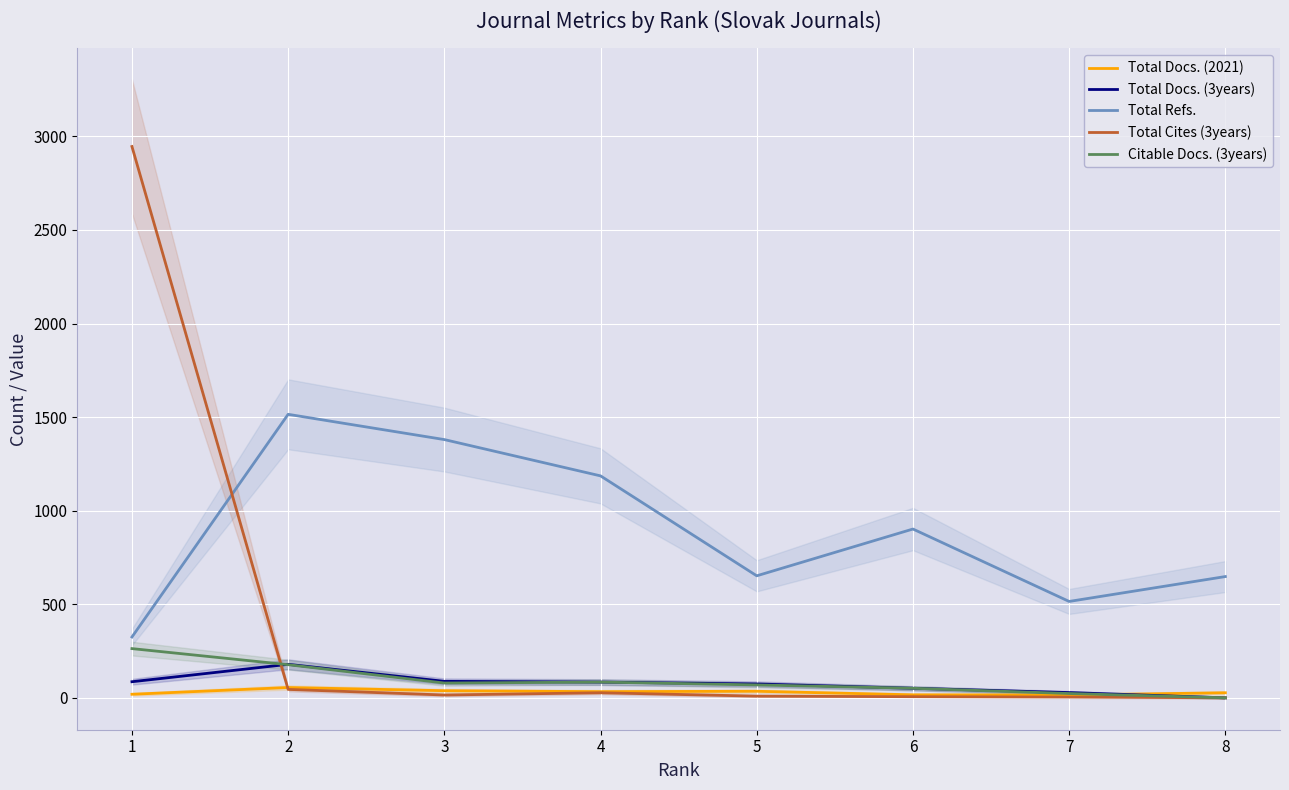

What is the difference between the second highest and minimum values in the Total Docs. (3years) series?

88